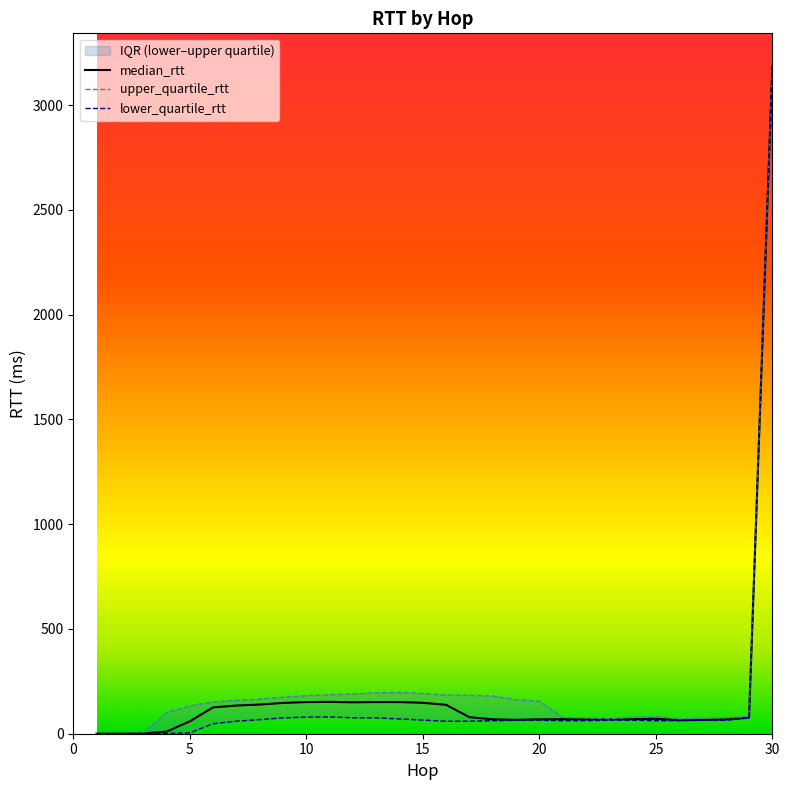

What is the maximum value for median_rtt?

3184.0